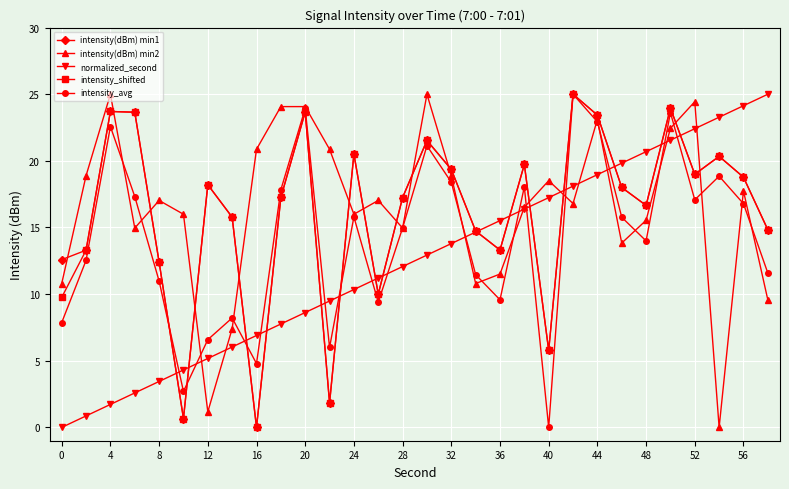

Which series has the largest total across all categories?

intensity(dBm) min2